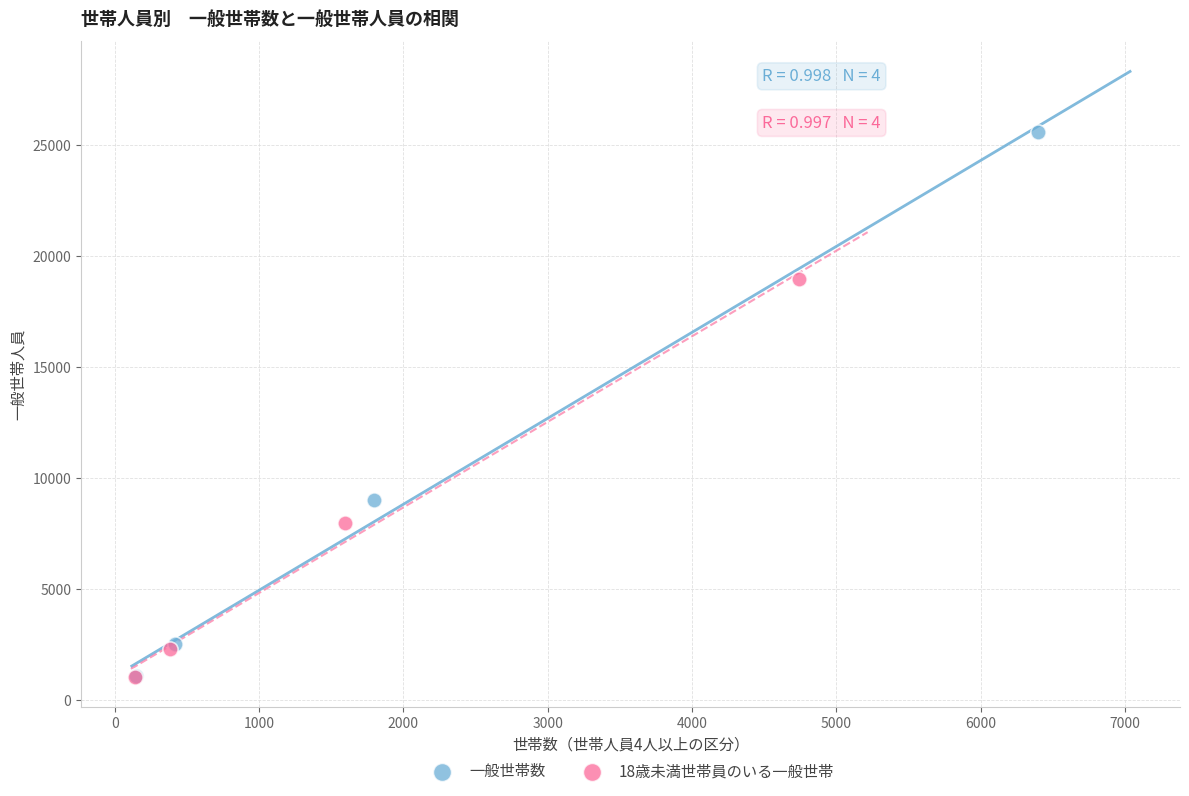

Which series reaches the maximum Y coordinate?

一般世帯数